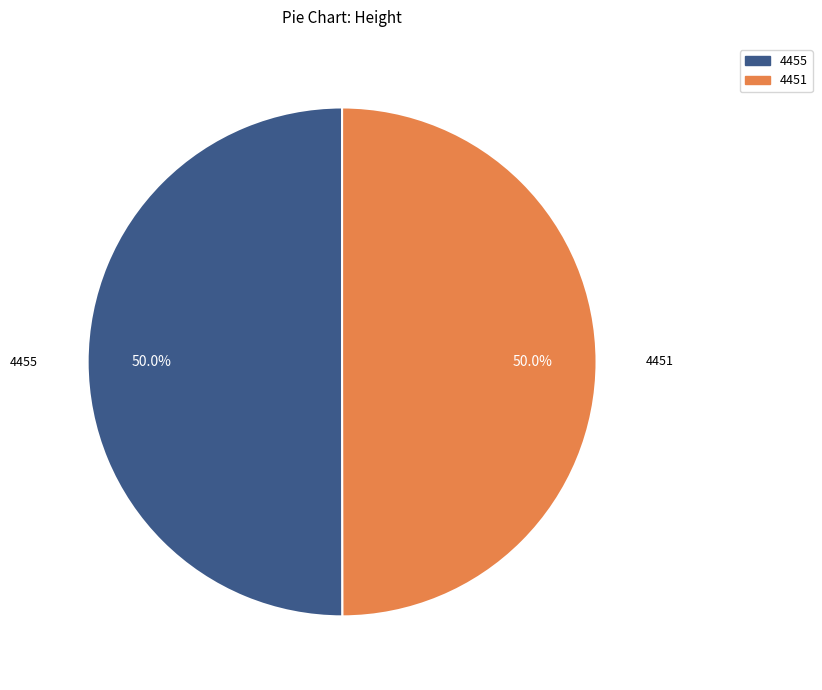

What is the ratio of the value at 4451 to the value at 4455?

1.0